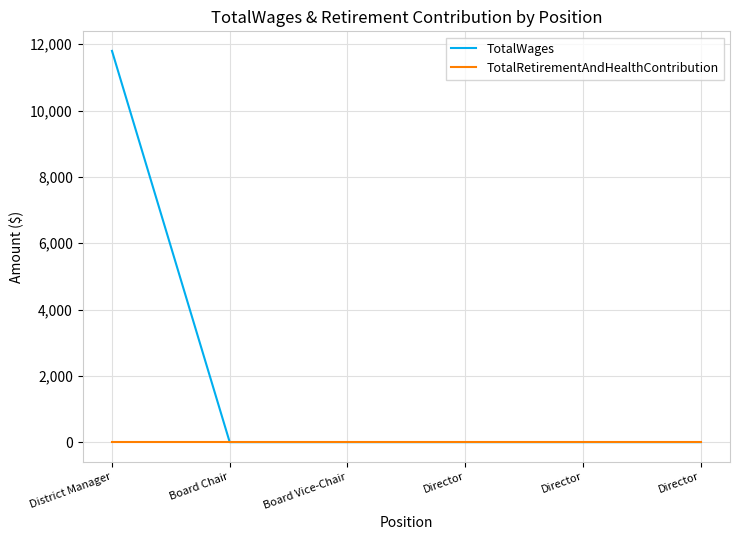

Does the chart have visible grid lines?

Yes